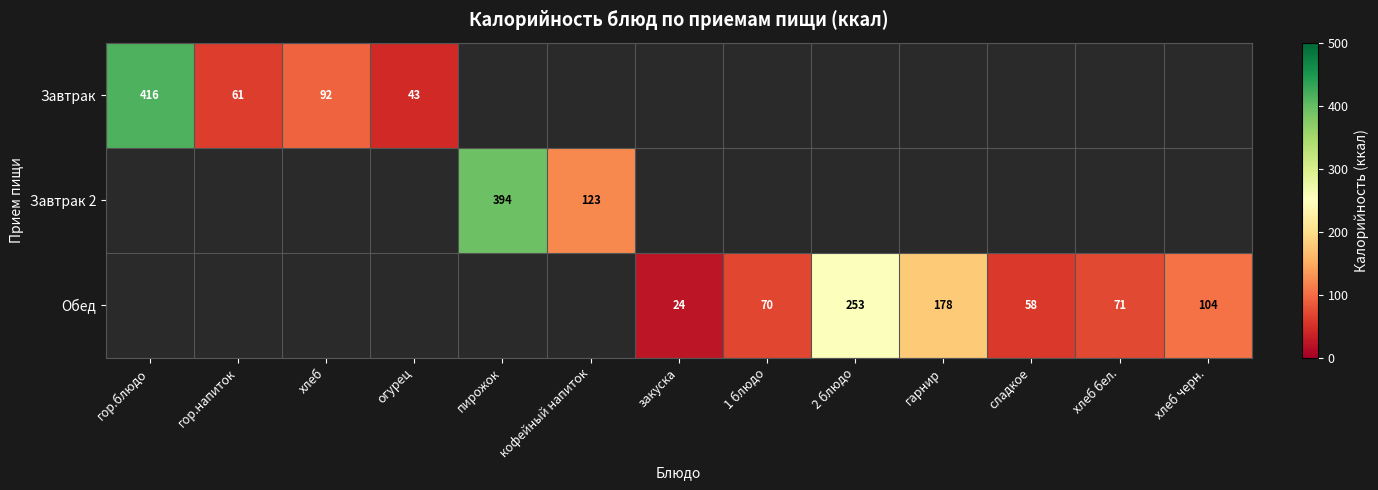

At which category does the chart reach its peak across all series?

гор.блюдо